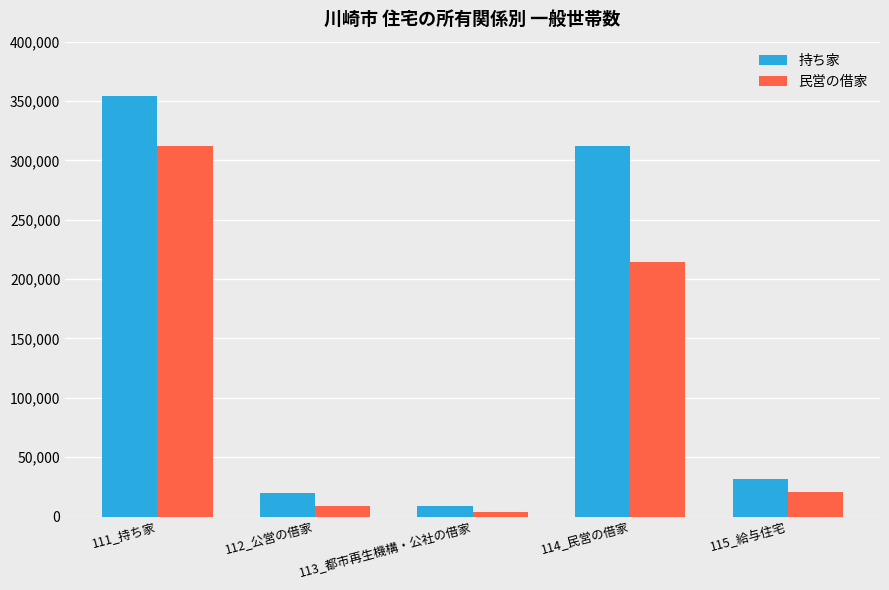

Reading left to right, list all the values displayed in this chart.

持ち家: 354581	19694	9133	312066	31395
民営の借家: 312066	9084	3655	214272	21001